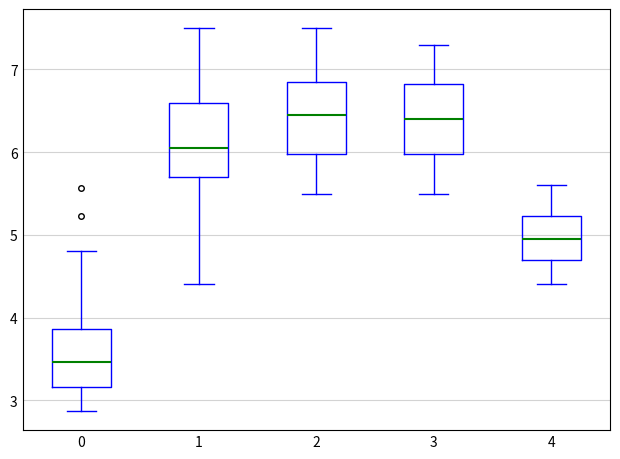

Where is the lower edge of the box at x = 1 on the y-axis? The values are not printed on the chart, so give them approximately, as read against the axis.

5.7